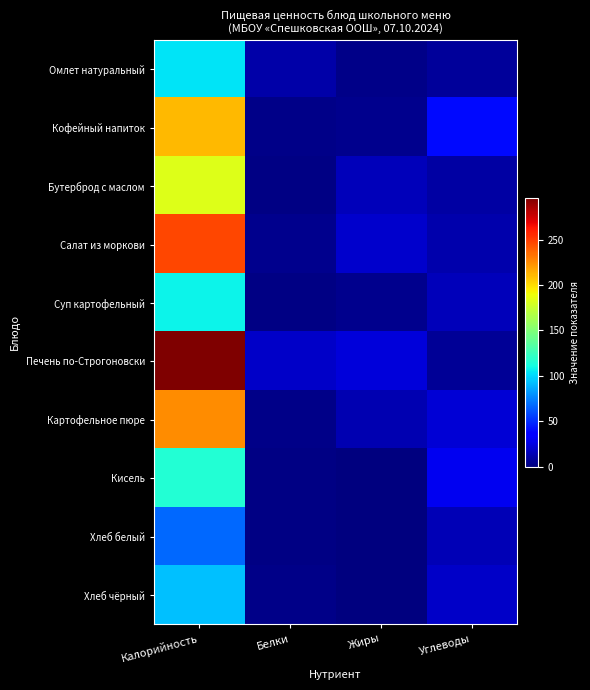

At Углеводы, list the series in order from largest to smallest.

Кофейный напиток, Кисель, Картофельное пюре, Хлеб чёрный, Суп картофельный, Хлеб белый, Салат из моркови, Бутерброд с маслом, Омлет натуральный, Печень по-Строгоновски